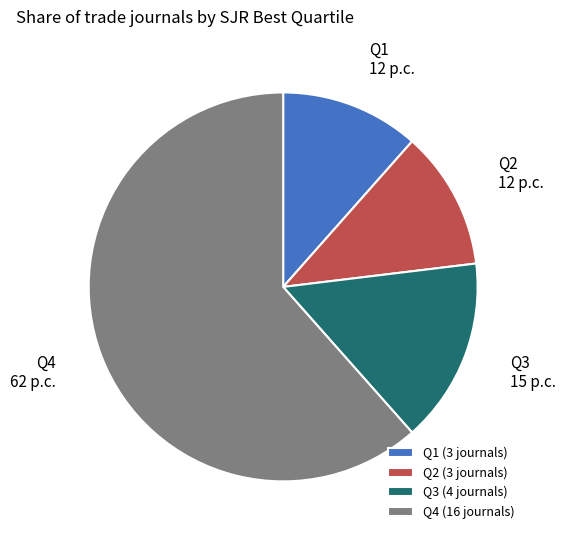

Does Q1 account for over 50% of the chart?

No